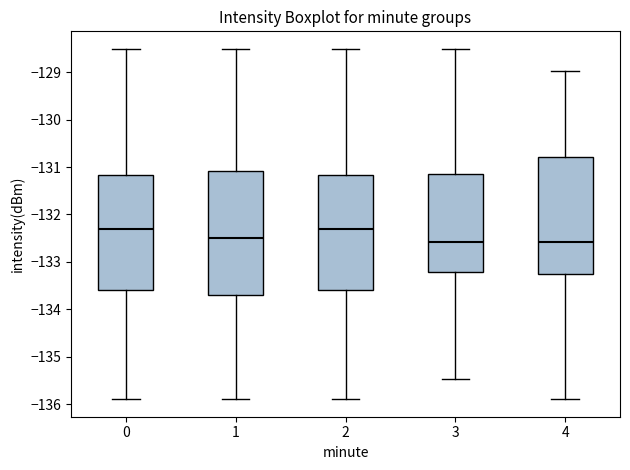

Which box is the tallest, from its lower edge to its upper edge?

1